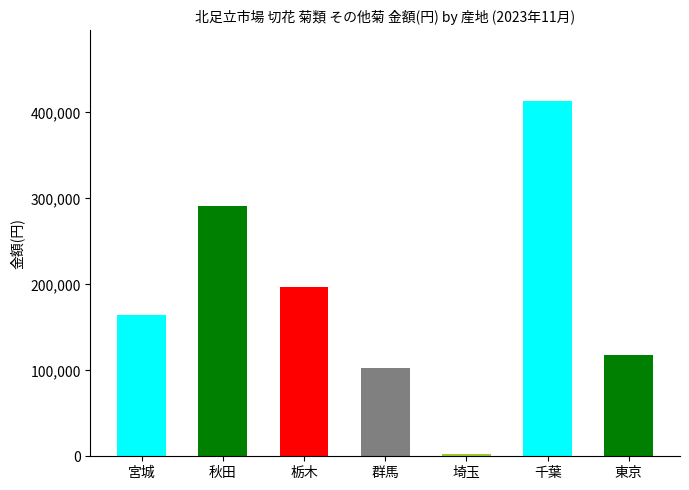

Reading left to right, extract all data points from this chart.

164505	291170	196900	102850	2068	412896	117876